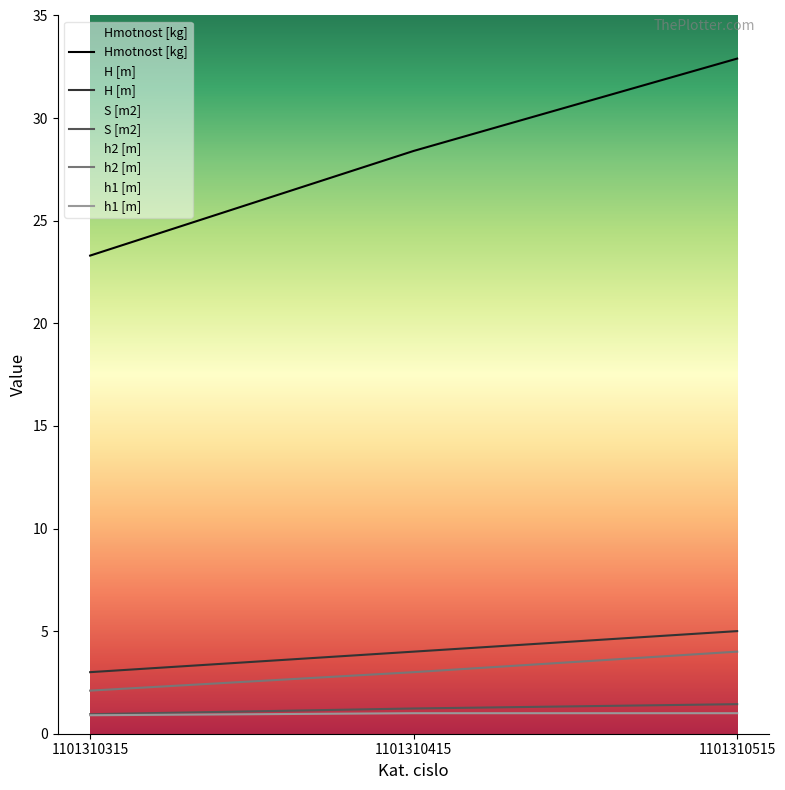

Which has a higher value, 1101310415 or 1101310315?

1101310415